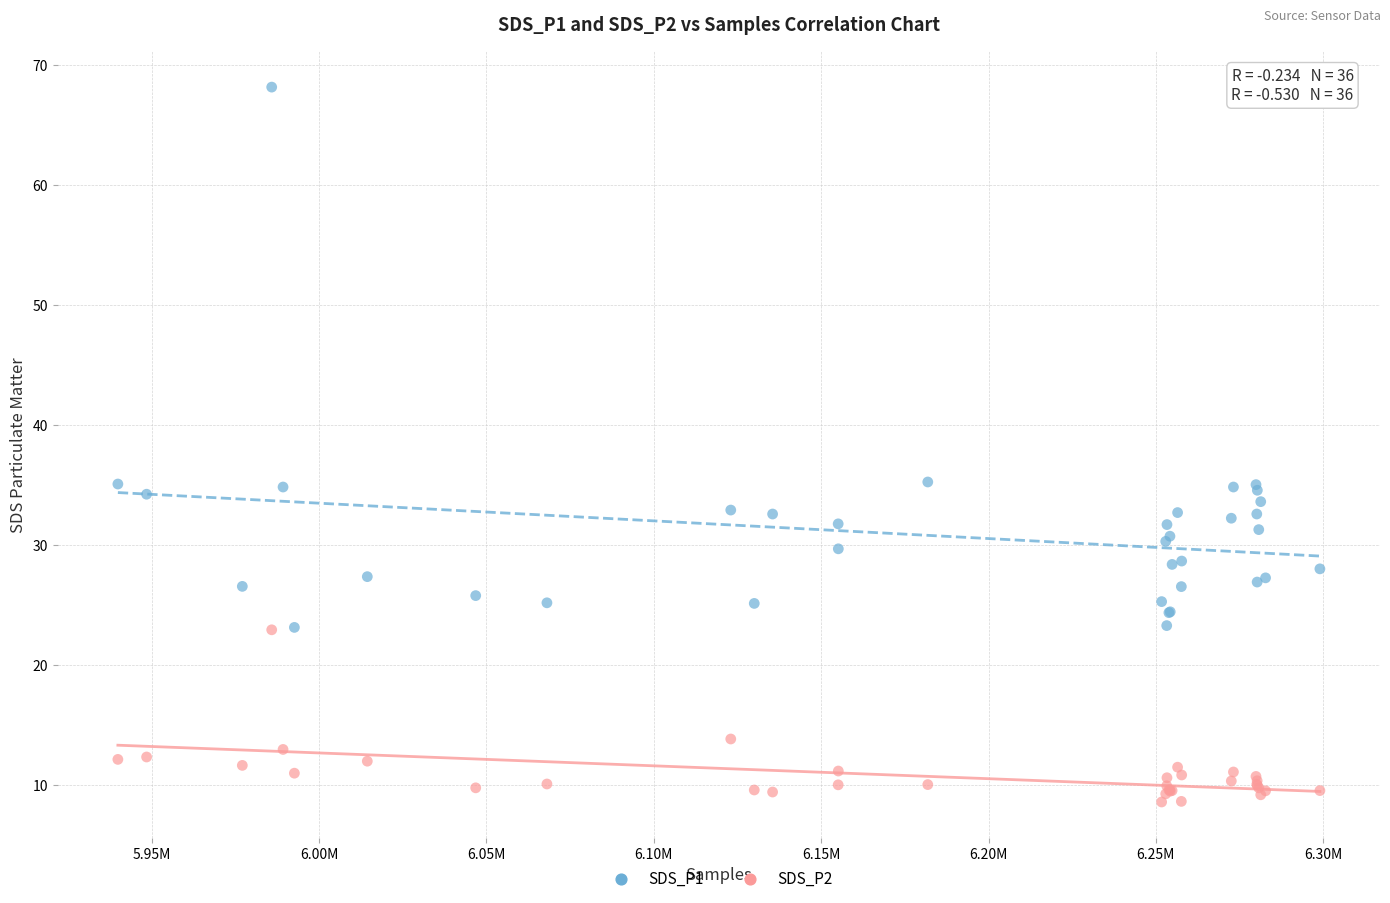

Which series contains the highest Y value?

SDS_P1